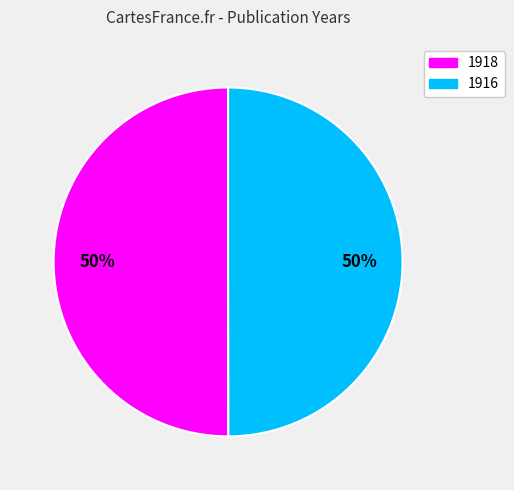

To the nearest percent, what is the average slice percentage?

50%